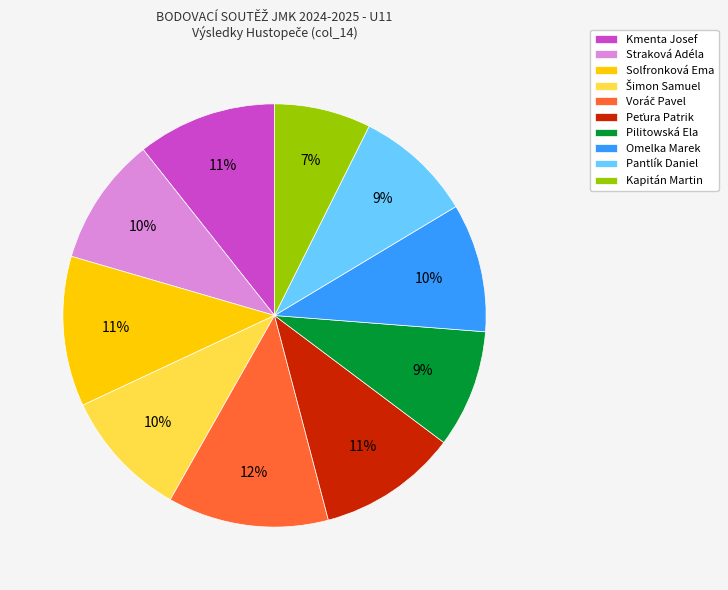

To the nearest percent, what is the average slice percentage?

10%